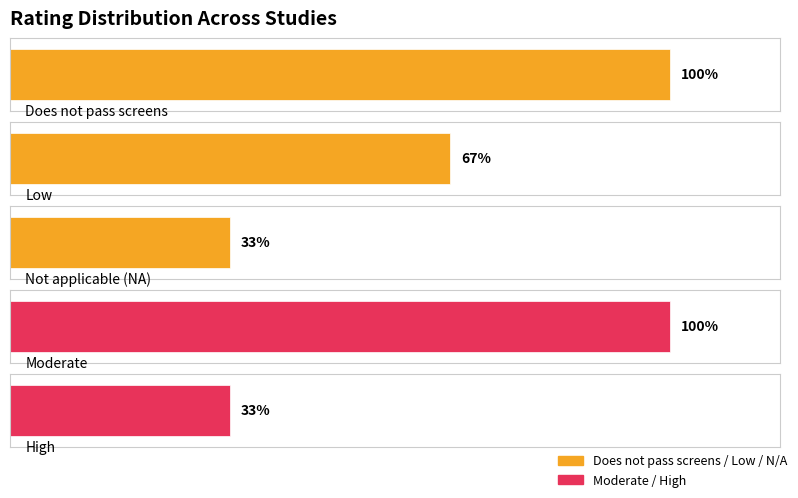

True or false: the data shows 2 at Low.

False